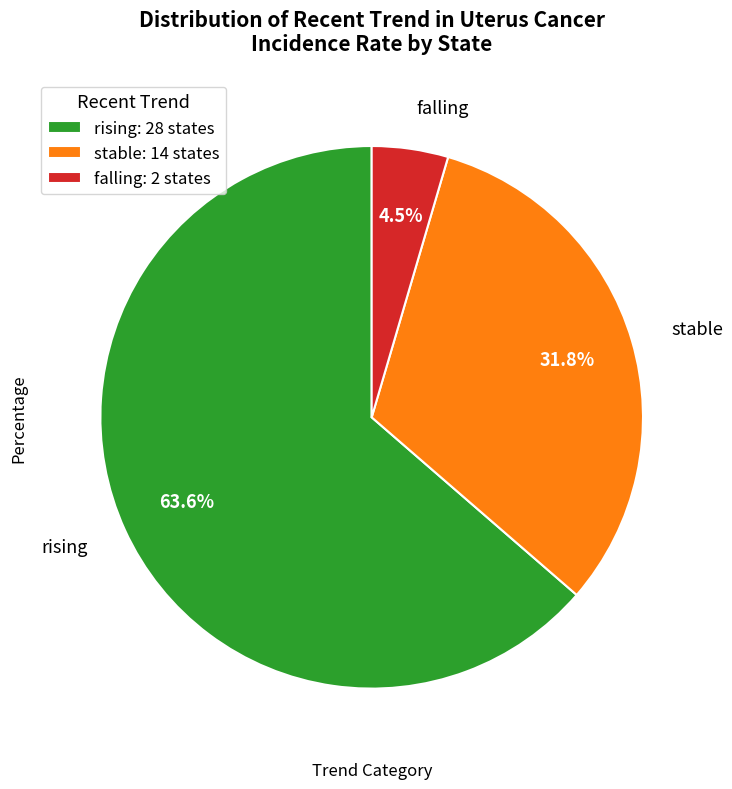

Which has a higher value, rising: 28 states or stable: 14 states?

rising: 28 states